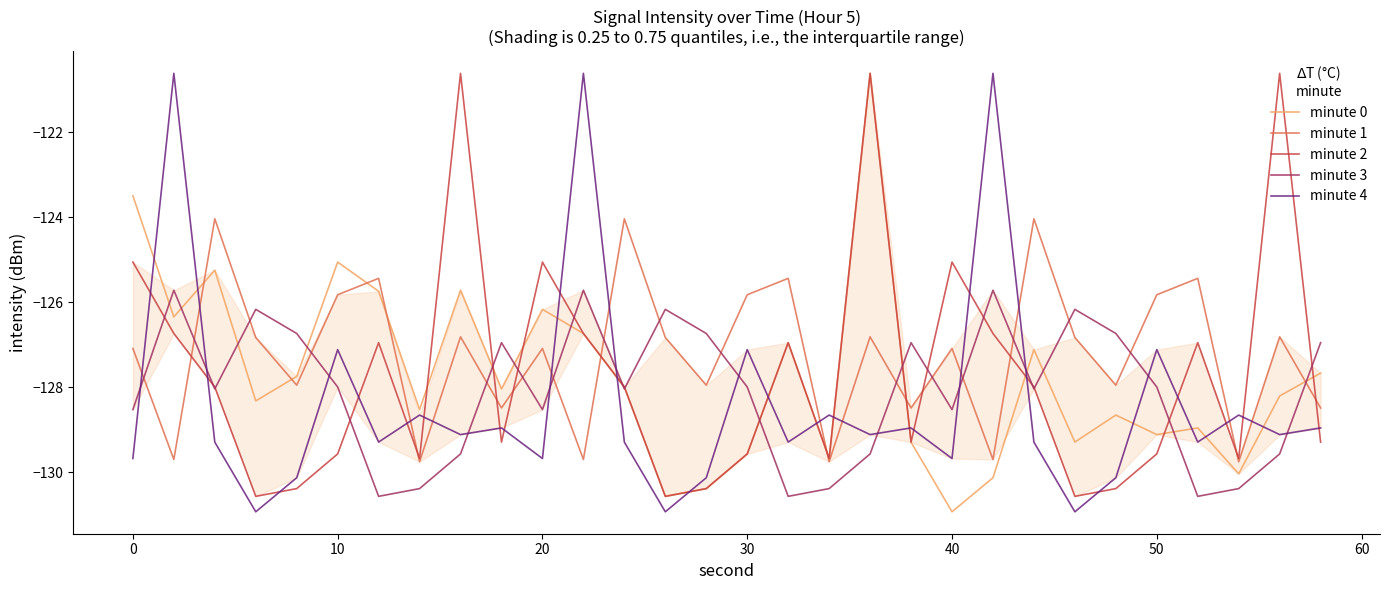

Which series has the largest total across all categories?

minute 1